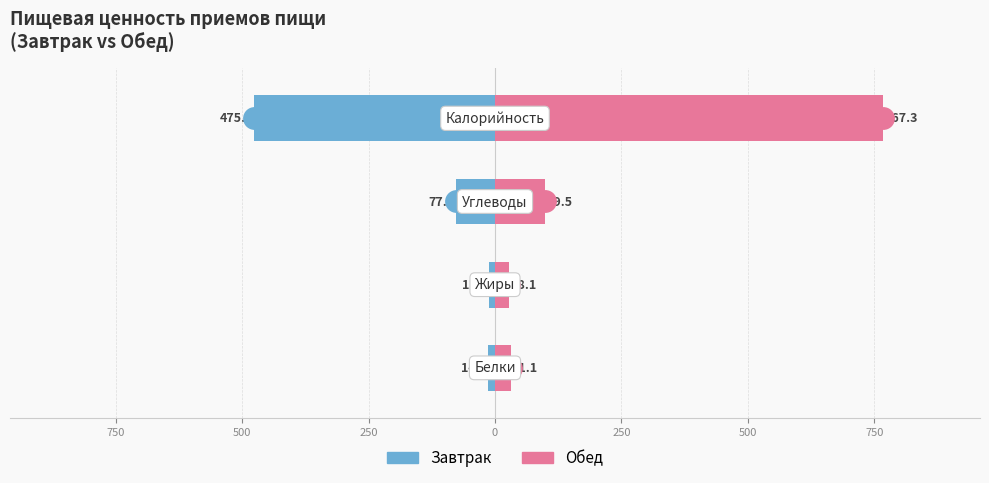

What is the minimum value for Обед?

28.1